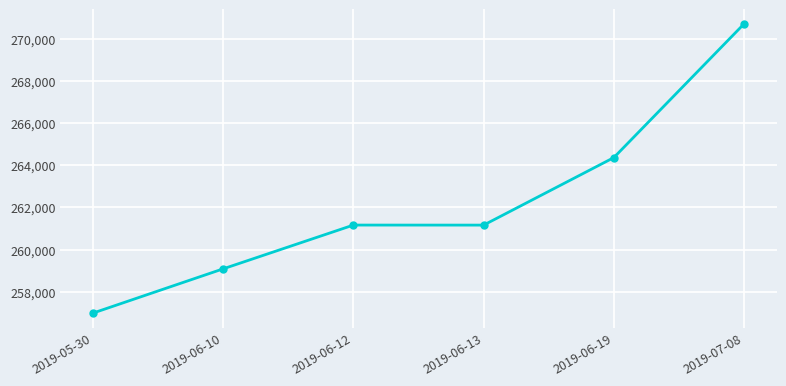

What is the difference between the second highest and second lowest values?

5285.0